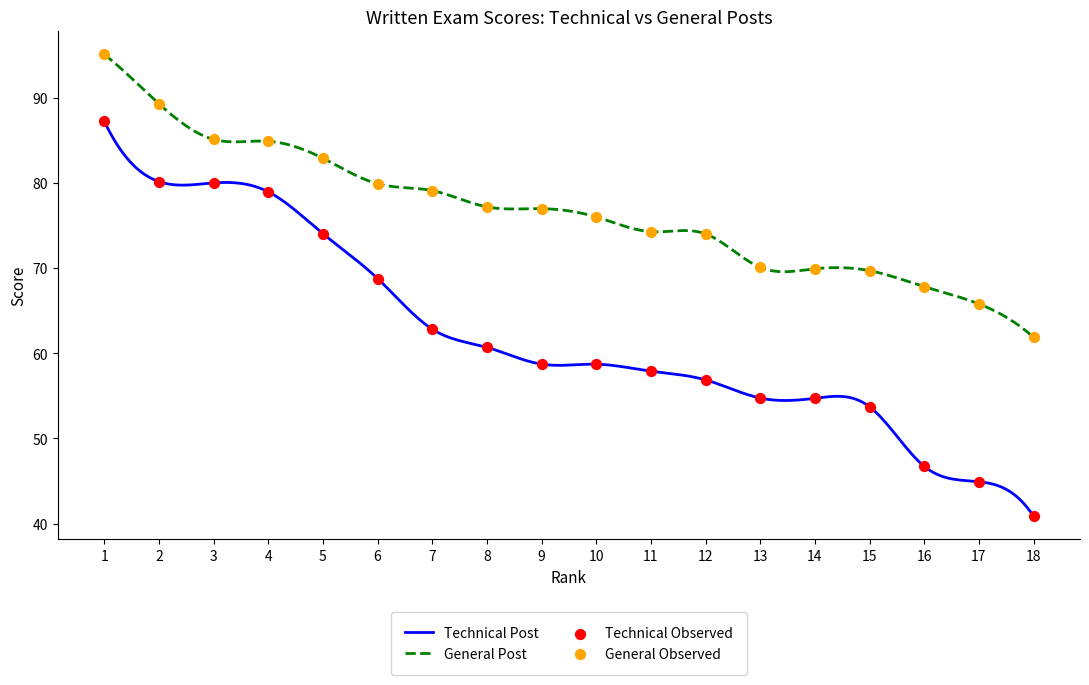

Which series has the largest Y range (max minus min)?

Technical Post